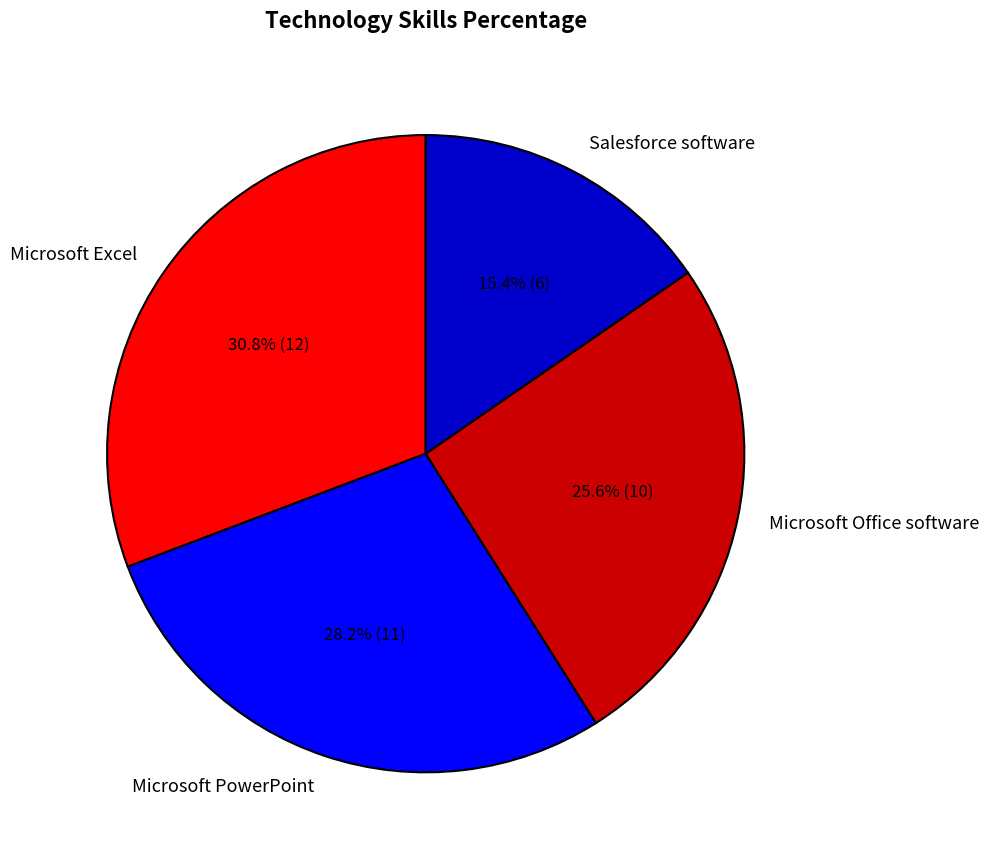

How many segments does this pie chart have?

4